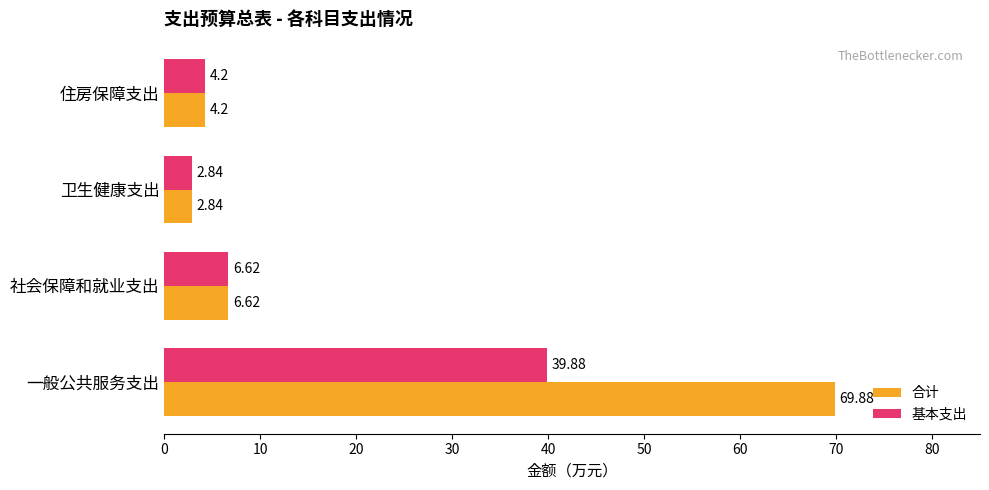

Where is 基本支出 nearest to the value 21?

社会保障和就业支出